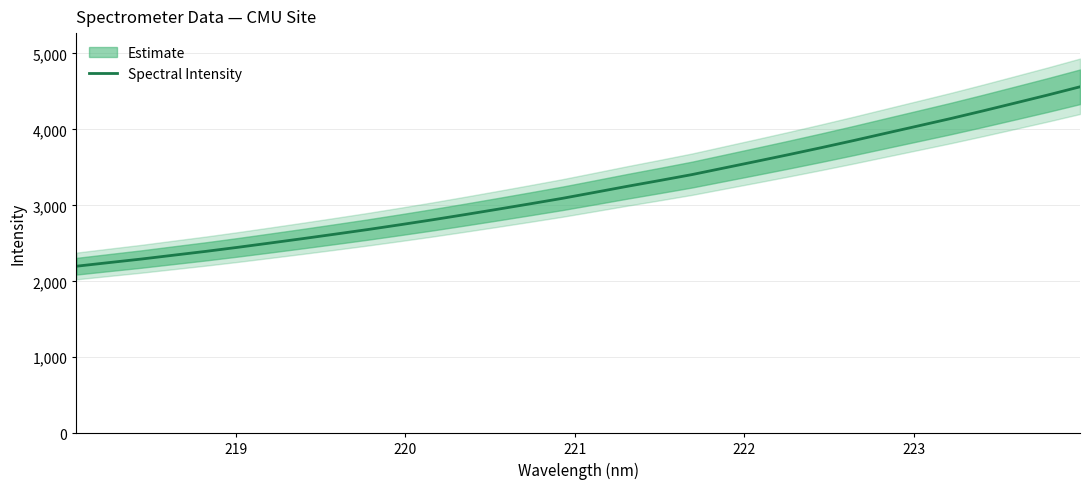

What is the highest value of the Spectral Intensity series?

4561.3